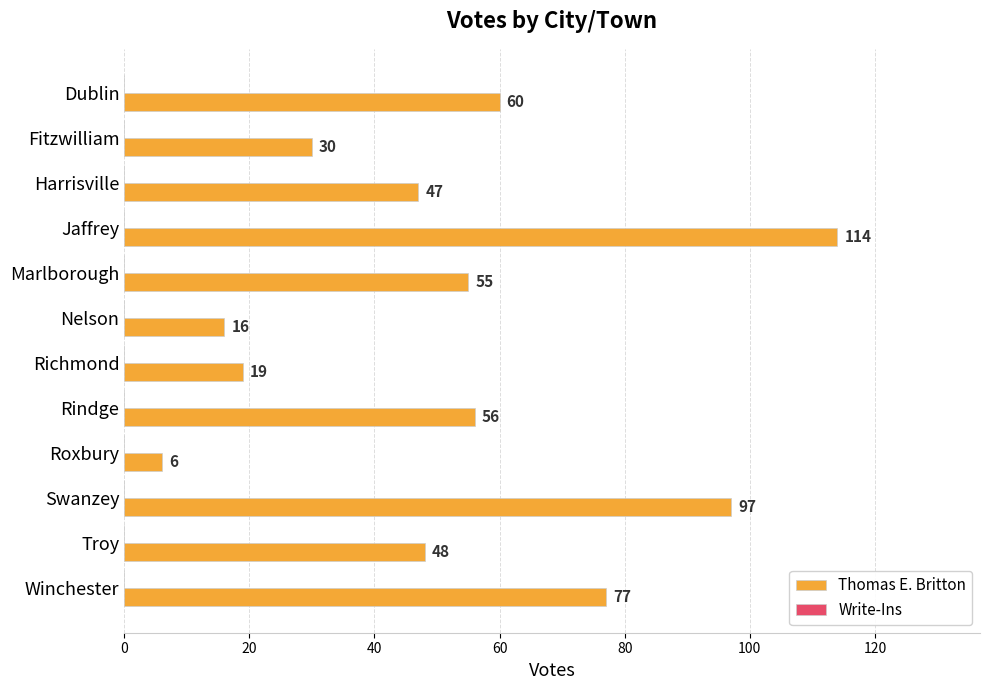

How many series are shown in this chart?

1